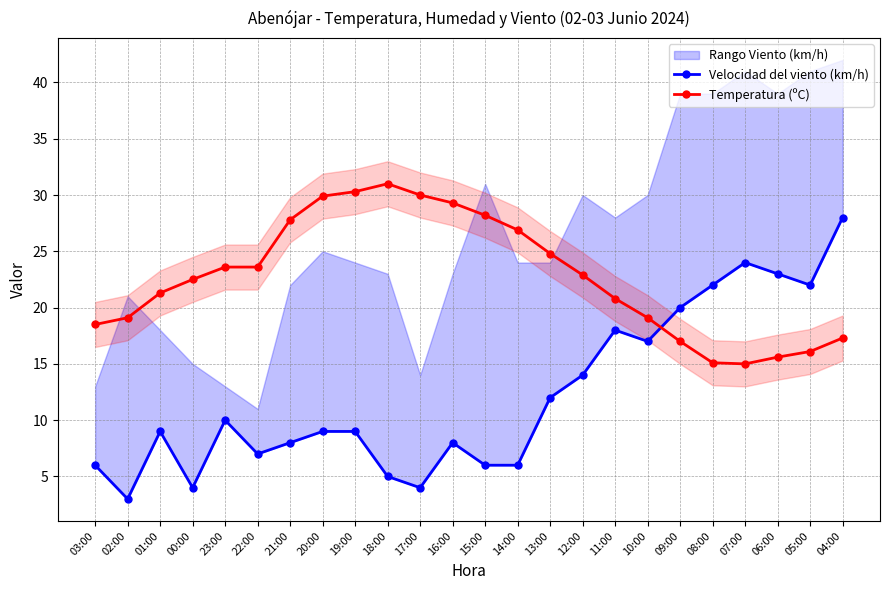

How many lines are shown in the chart?

2